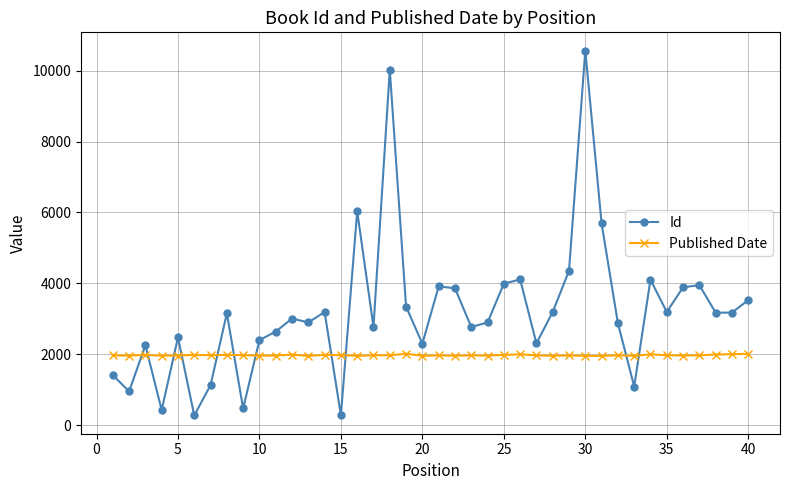

What is the highest value of the Published Date series?

2011